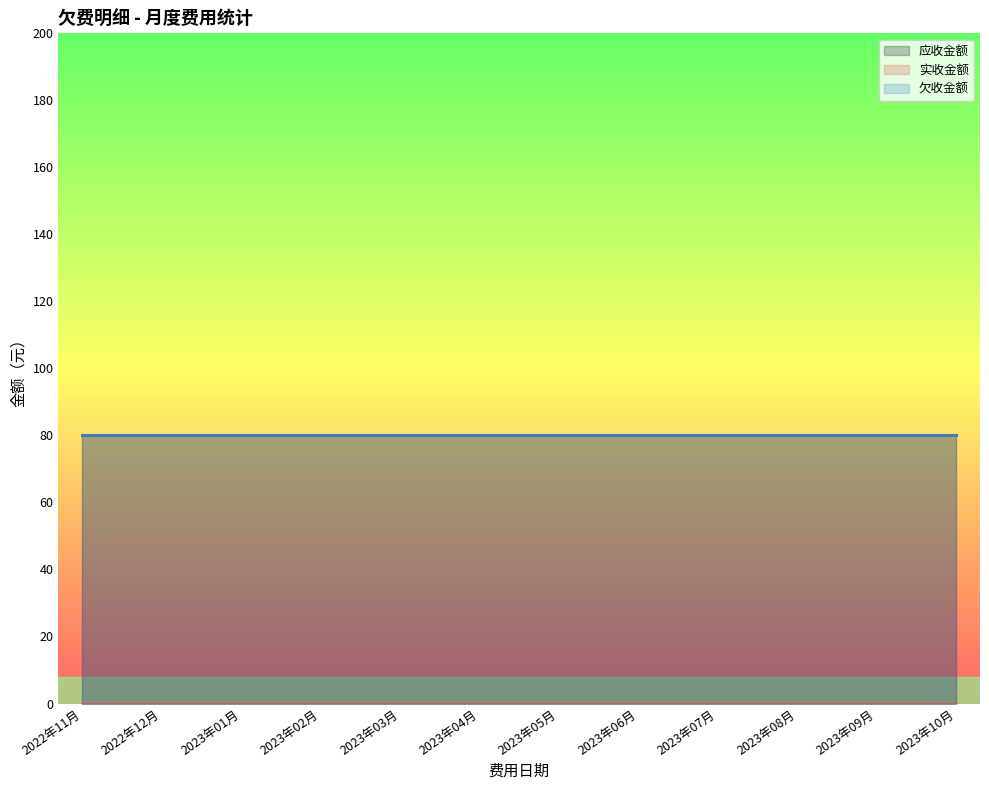

True or false: 欠收金额 and 应收金额 intersect in this chart.

False